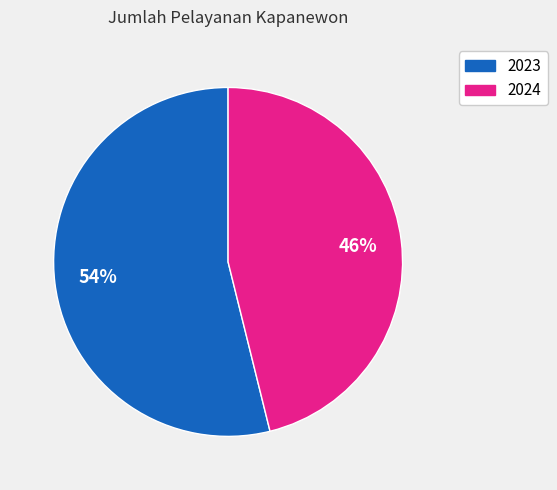

Is there a majority slice in this chart?

Yes